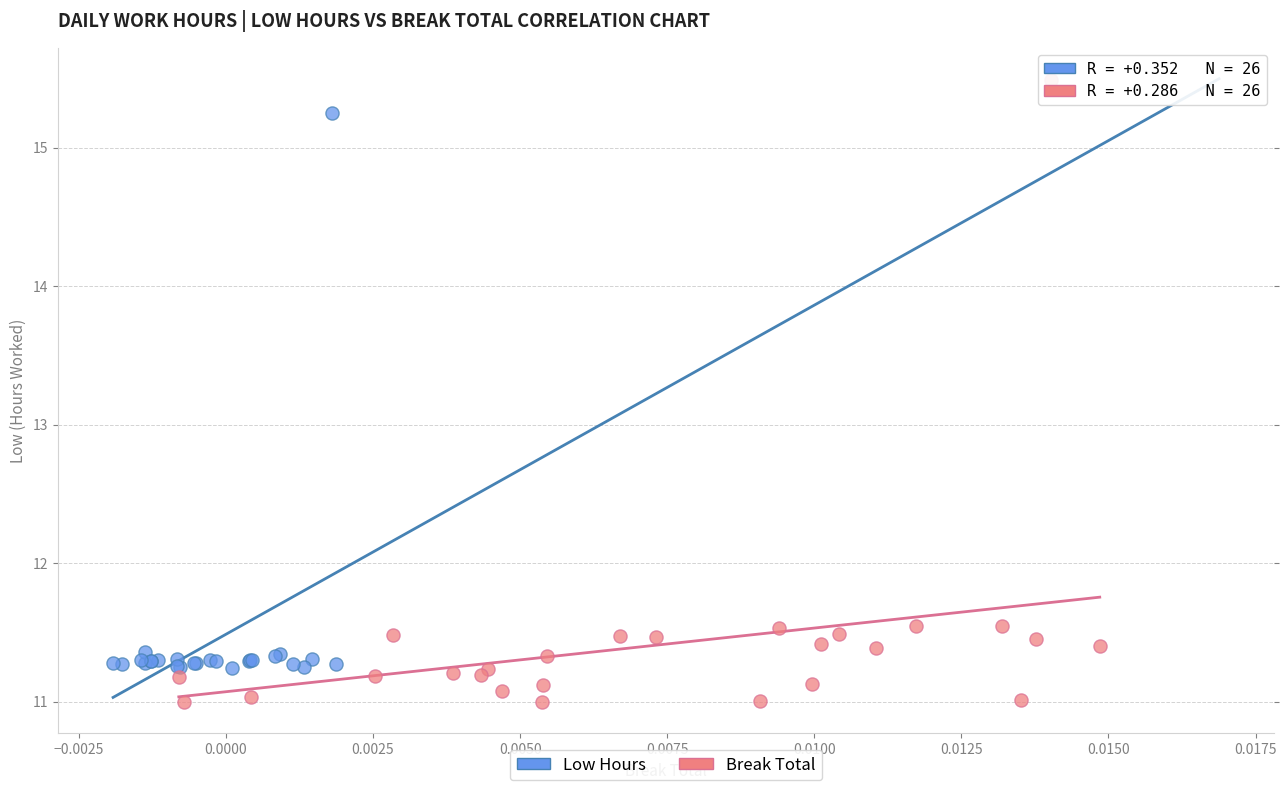

Which series reaches the minimum Y coordinate?

Break Total